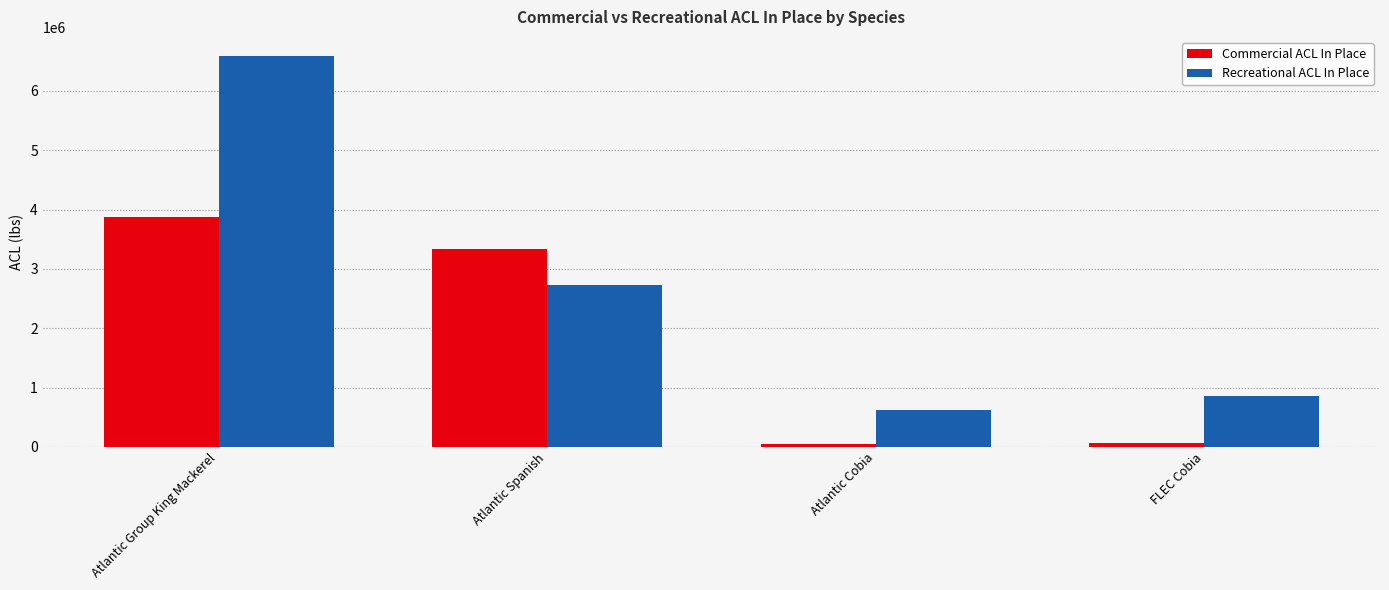

True or false: Commercial ACL In Place has a value of 3330000 at Atlantic Spanish.

True